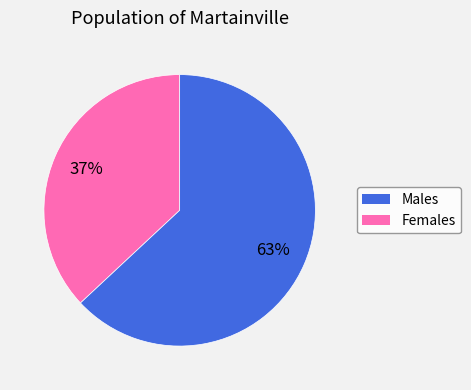

To the nearest percent, what is the average slice percentage?

50%